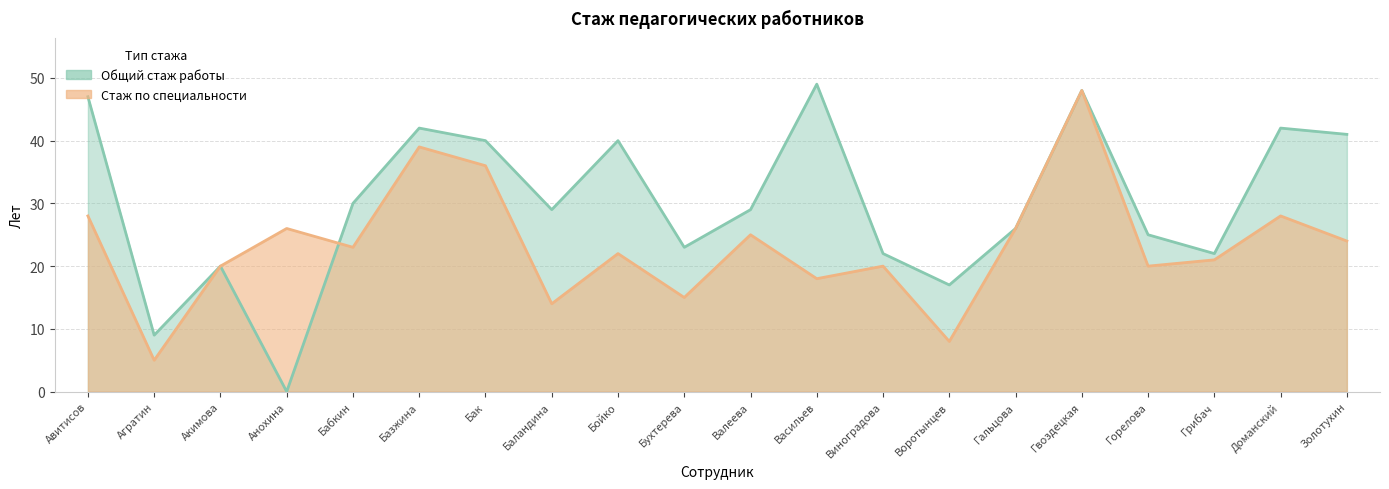

At which label is Общий стаж работы closest to 24?

Бухтерева